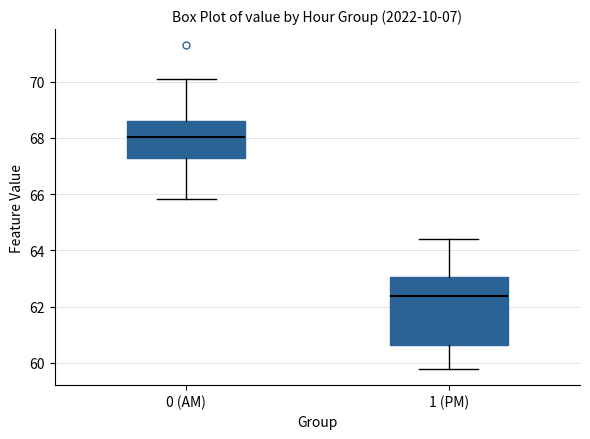

Reading left to right, read every box against the y-axis: the position of its median line, the range the box covers, and the ends of its whiskers. The values are not printed on the chart, so give them approximately, as read against the axis.

0 (AM): median 68.0, box 67.2 to 68.6, whiskers 65.8 to 70.2
1 (PM): median 62.4, box 60.6 to 63.0, whiskers 59.8 to 64.4